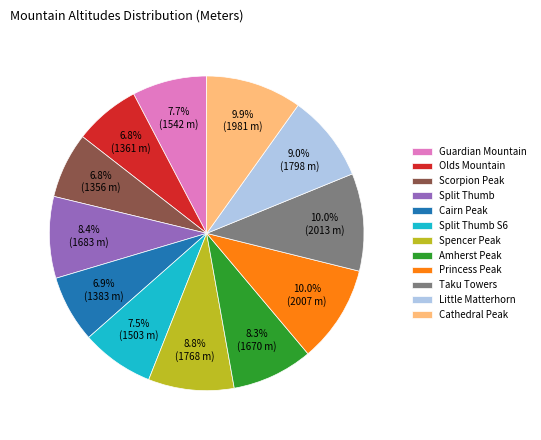

Which has a higher value, Cathedral Peak or Split Thumb?

Cathedral Peak